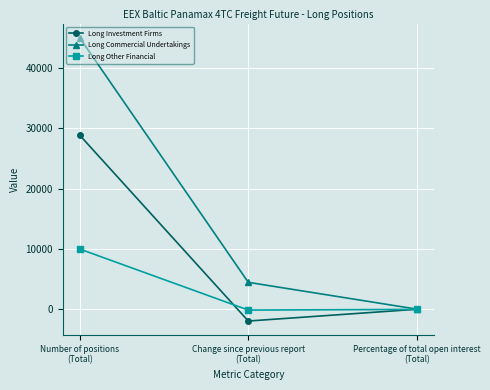

How many categories are shown in the chart?

3